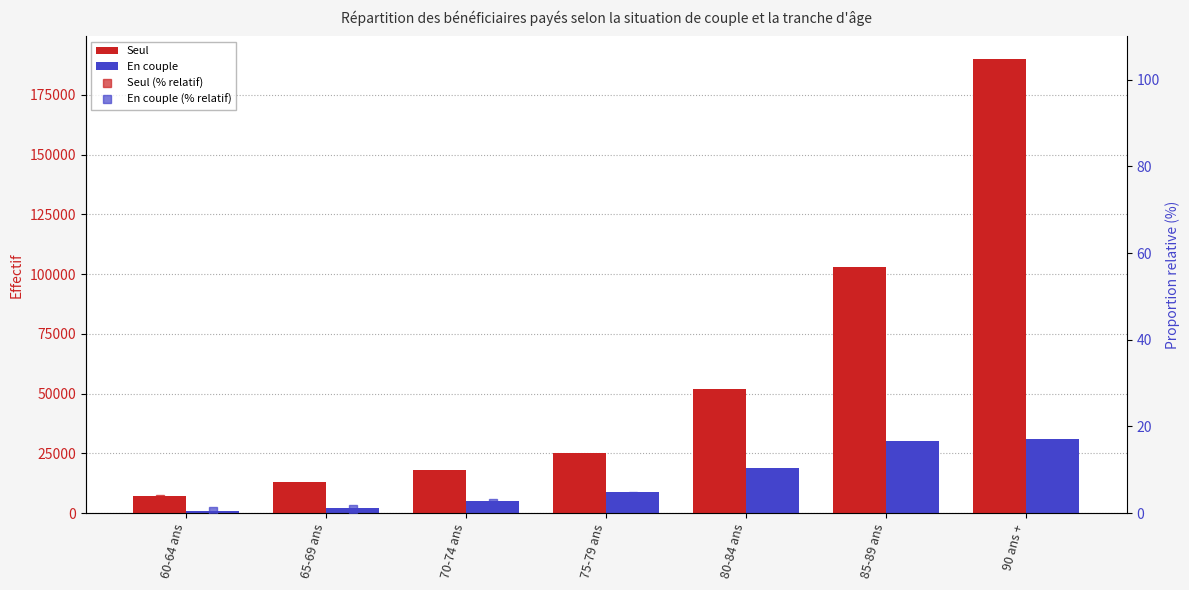

Where is Seul (% relatif) nearest to the value 44?

85-89 ans